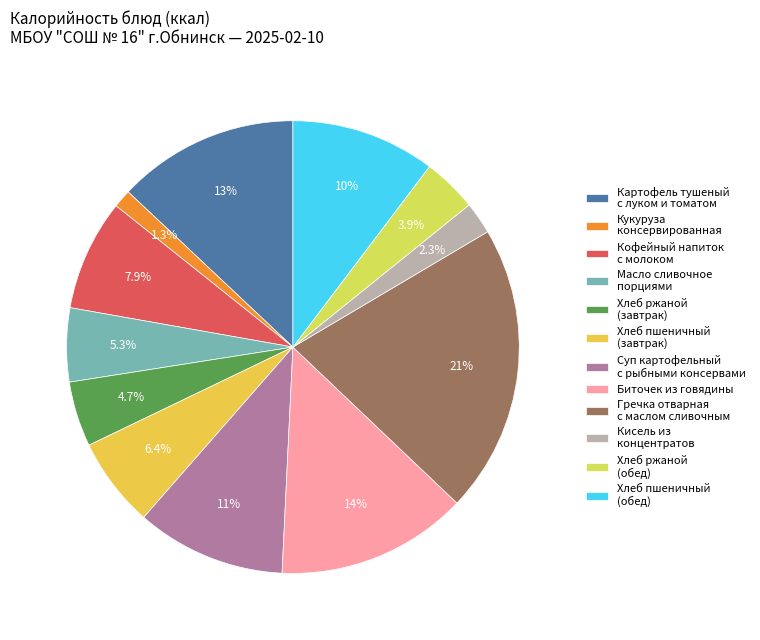

Combined, what portion of the pie is Кофейный напиток с молоком and Кукуруза консервированная?

9.2%